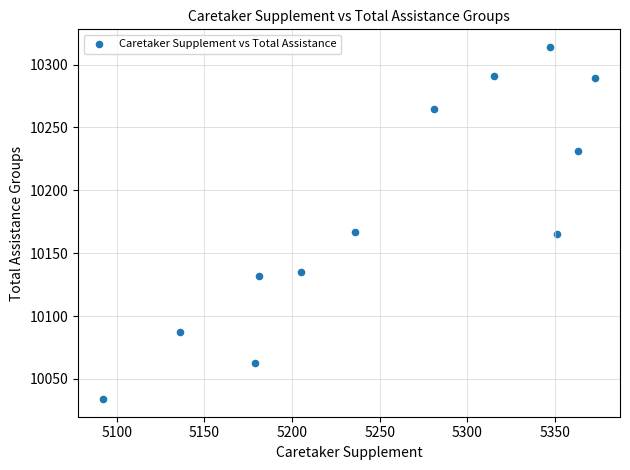

What is the range of Y values (max minus min)?

280